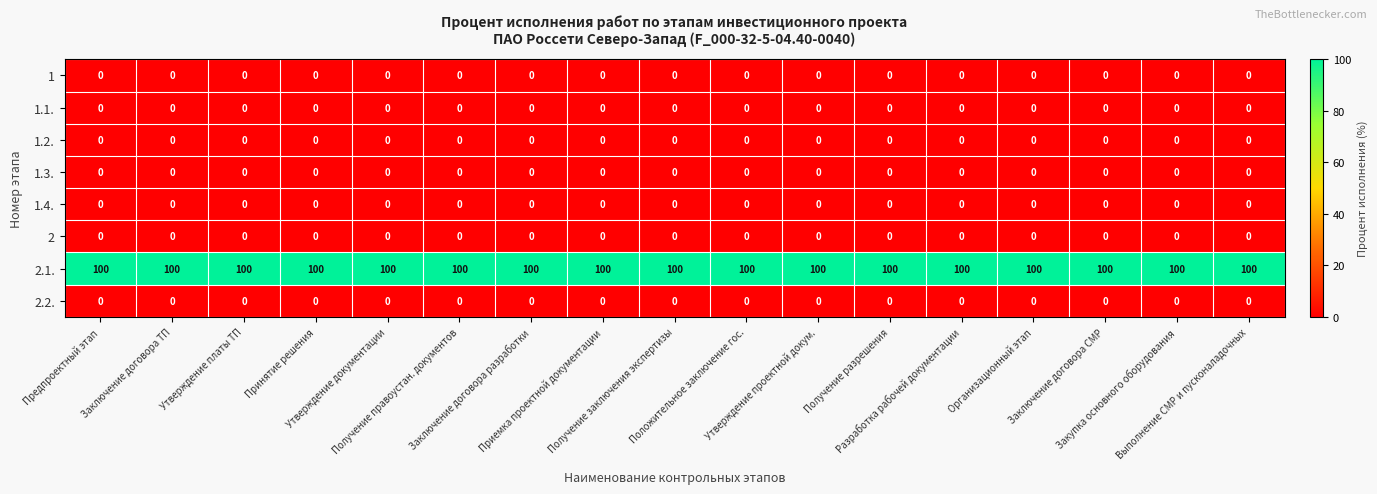

At how many categories does at least one series exceed 89?

17